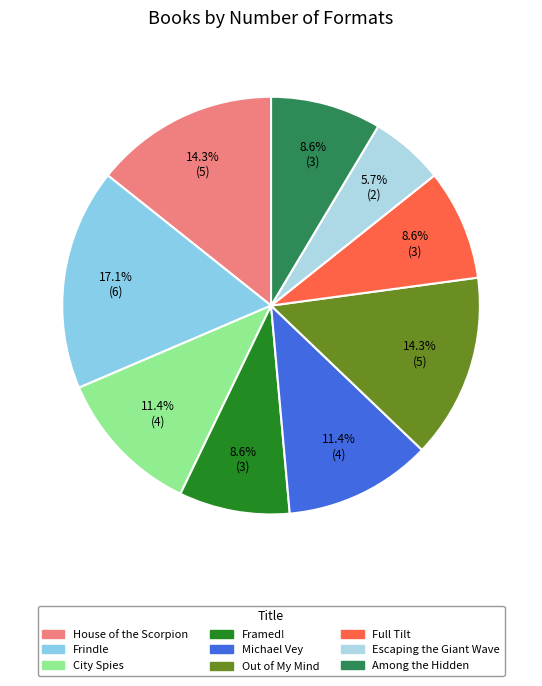

Which slice is the largest?

Frindle